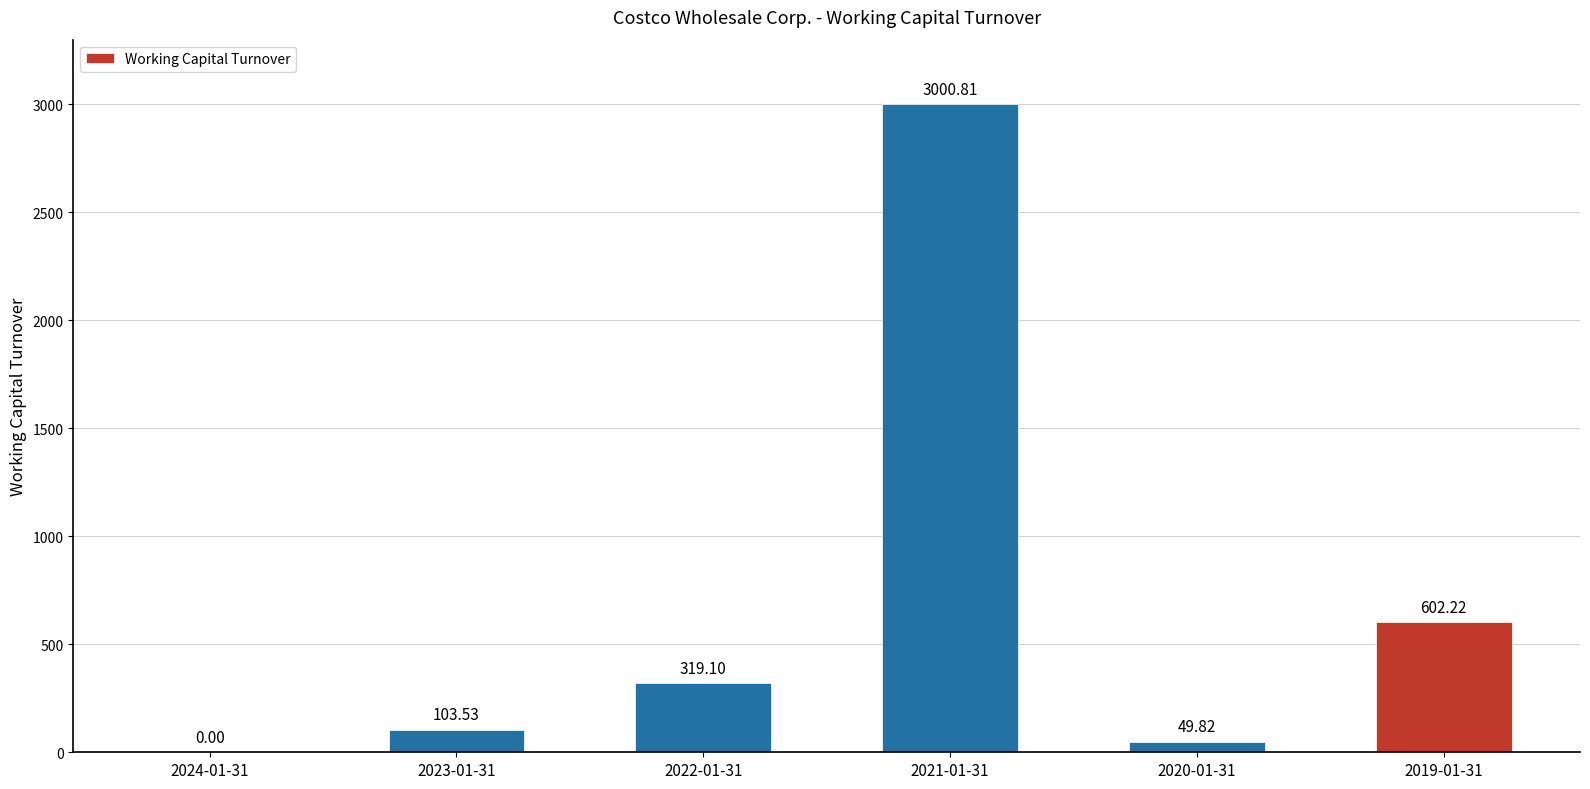

What is the change in value from 2024-01-31 to 2020-01-31?

+49.8